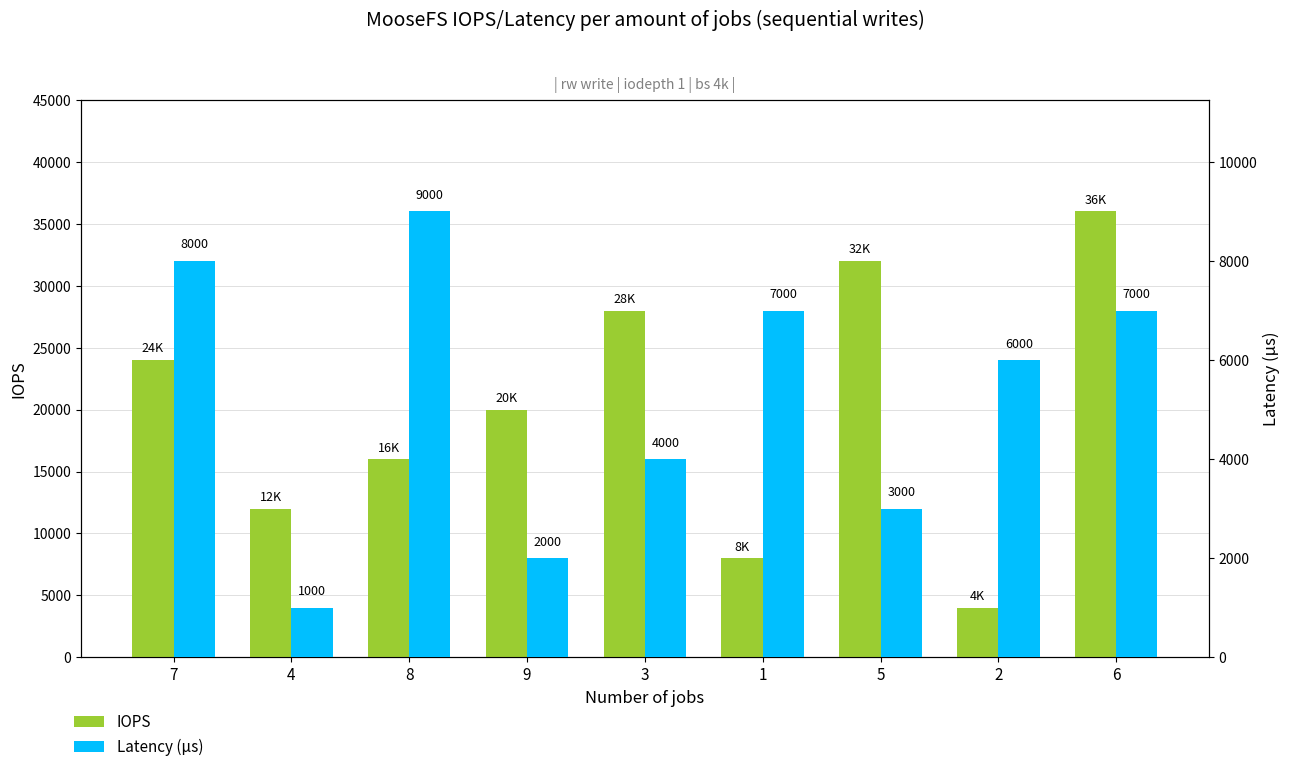

What is the difference between the IOPS values at 7 and 8?

8000